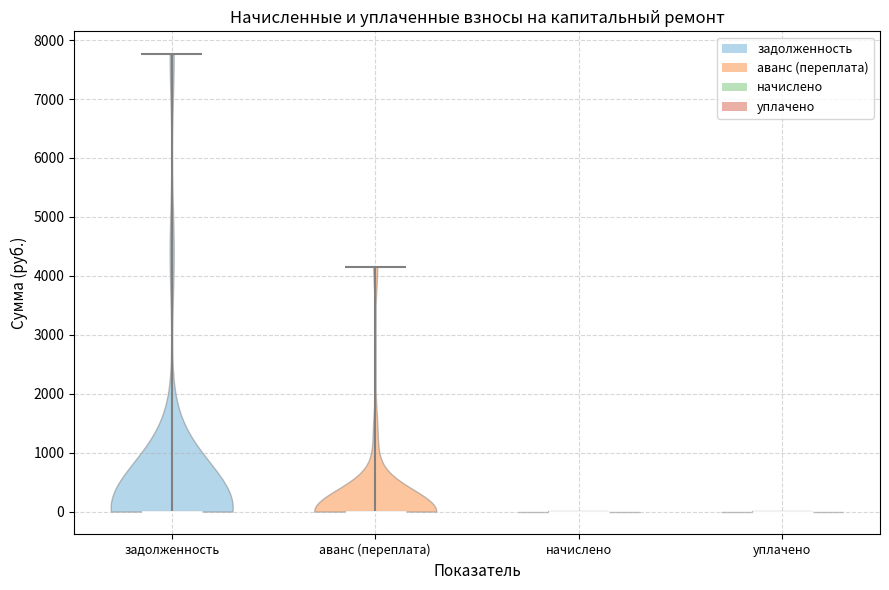

Reading left to right, read every violin against the y-axis: where its median line is, and the lowest and highest points it reaches. The values are not printed on the chart, so give them approximately, as read against the axis.

задолженность: median line 0, lowest point 0, highest point 7800
аванс (переплата): median line 0, lowest point 0, highest point 4200
начислено: median line 0, lowest point 0, highest point 0
уплачено: median line 0, lowest point 0, highest point 0